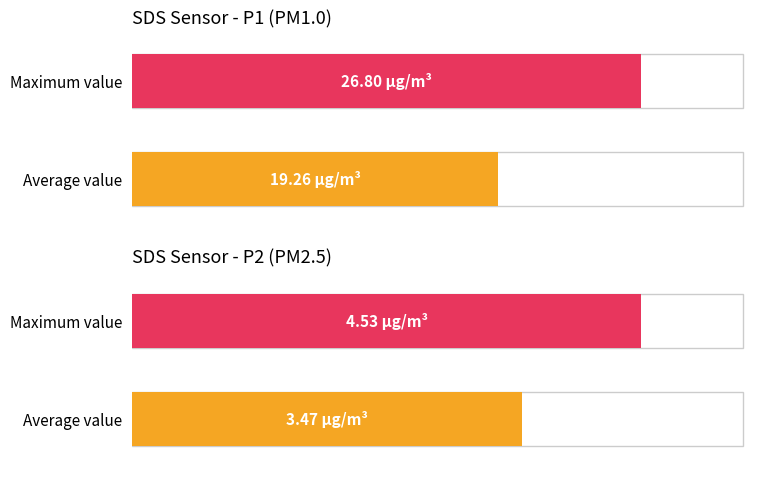

Rank the series by their maximum value, from highest to lowest.

SDS_P1, SDS_P2